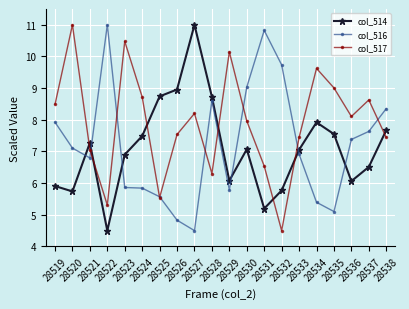

True or false: col_514 and col_516 cross at least once.

True